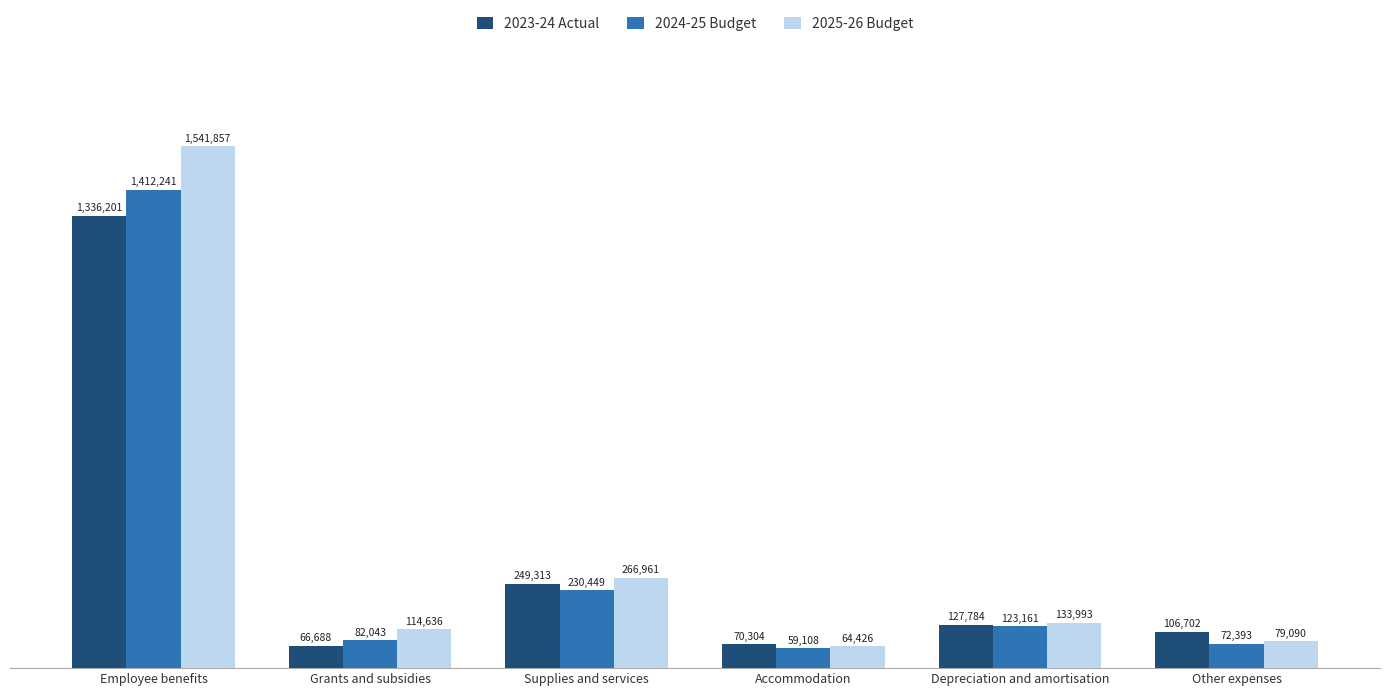

What are all the series names shown in the legend?

2023-24 Actual, 2024-25 Budget, 2025-26 Budget